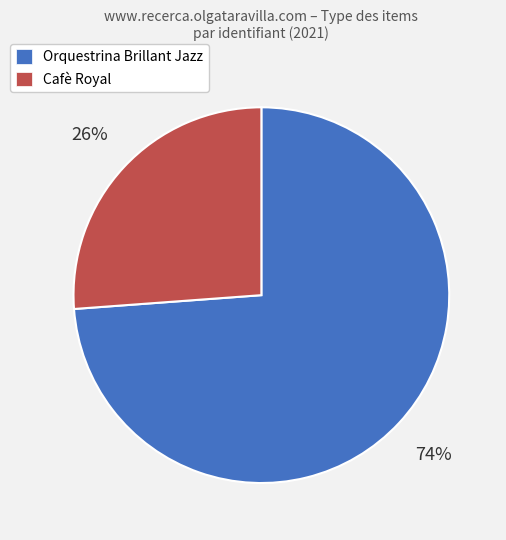

To the nearest percent, what is the average slice percentage?

50%